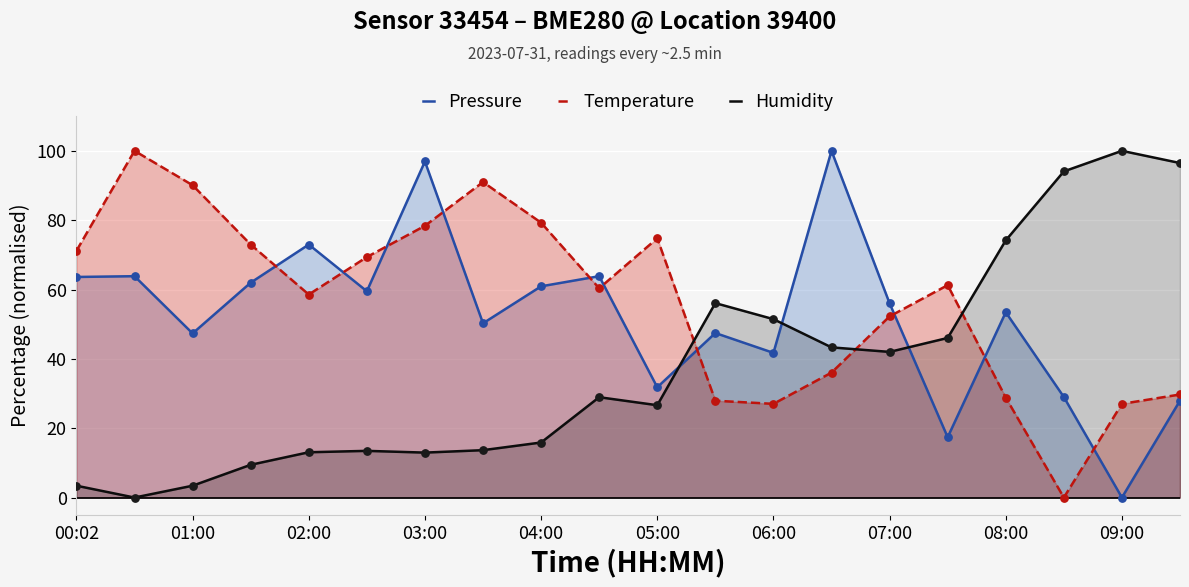

Which series reaches the maximum Y coordinate?

Pressure